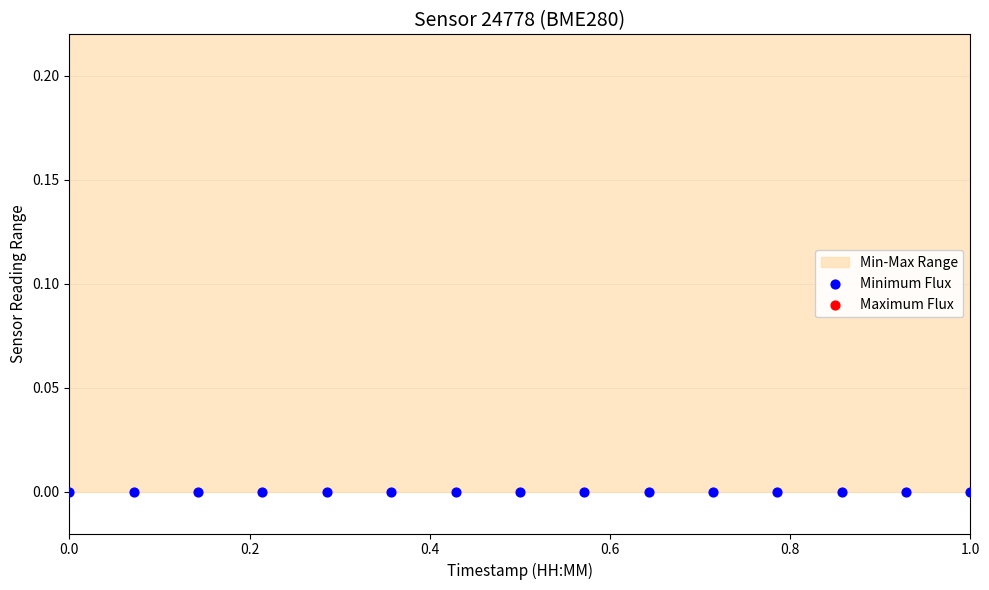

Is the value of Minimum Flux at 0.8 greater than the value of Maximum Flux at 0.2?

No